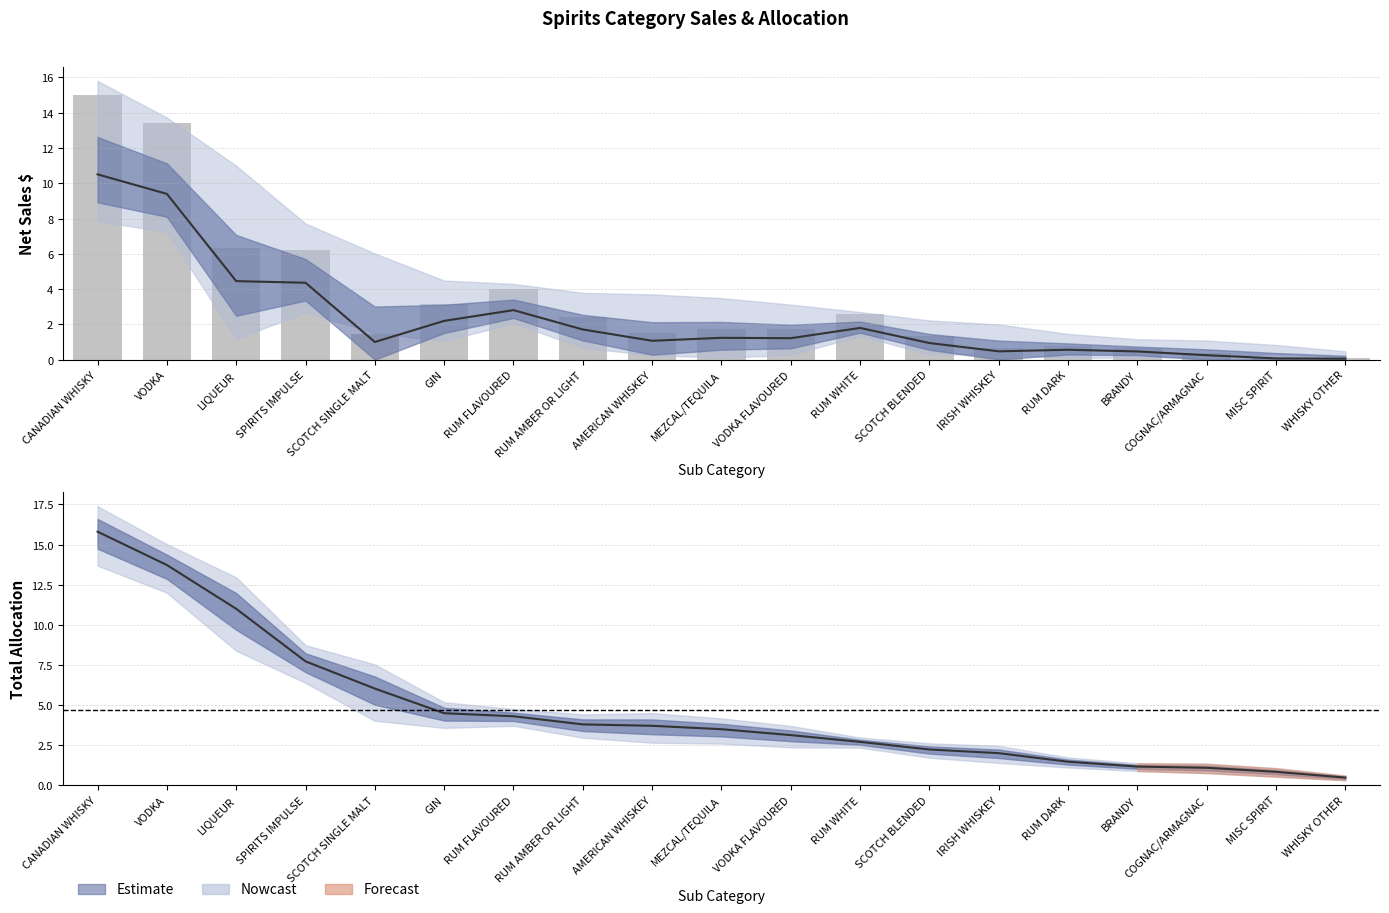

What is the sum of the values at CANADIAN WHISKY and MEZCAL/TEQUILA?

16.8